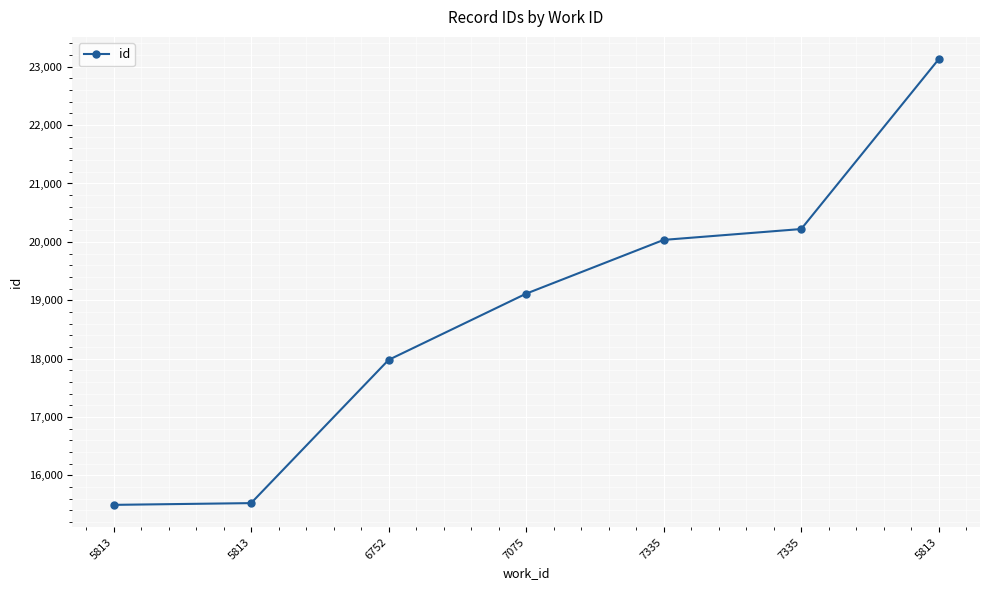

True or false: the data shows 15496 at 5813.

True